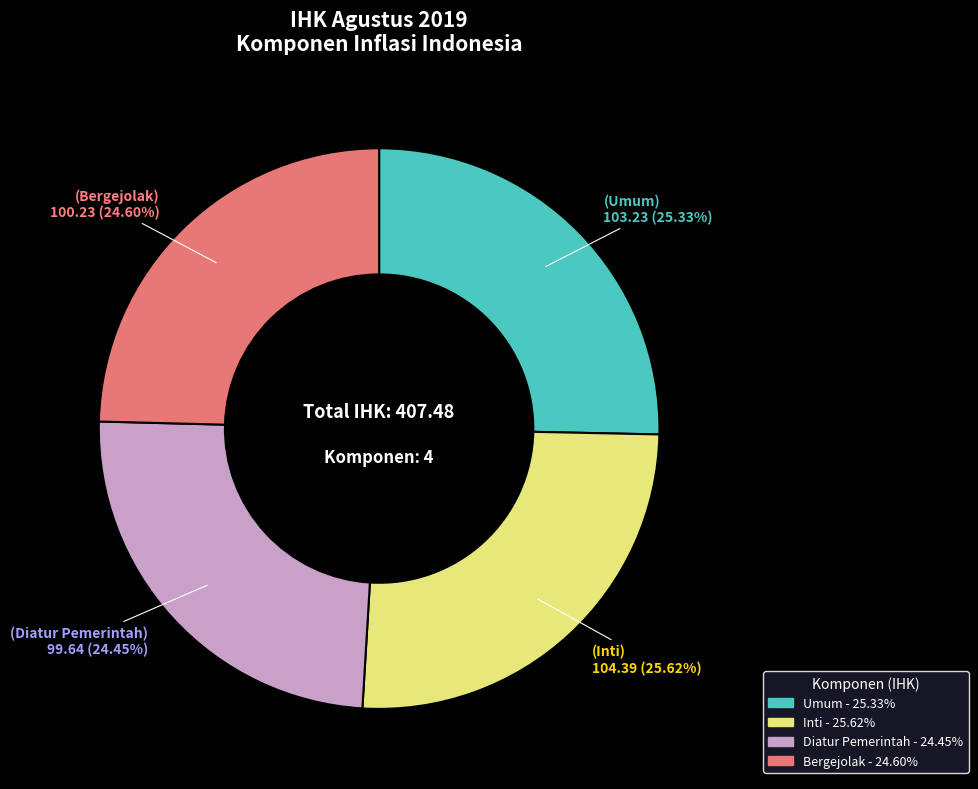

Do Bergejolak and Diatur Pemerintah together represent more than half of the pie?

No